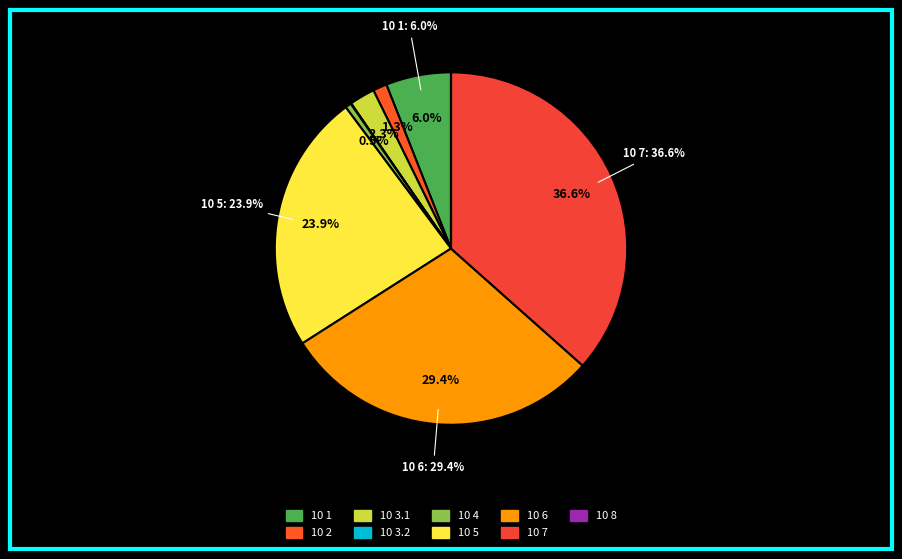

To the nearest percent, what portion does 10 6 represent?

29%